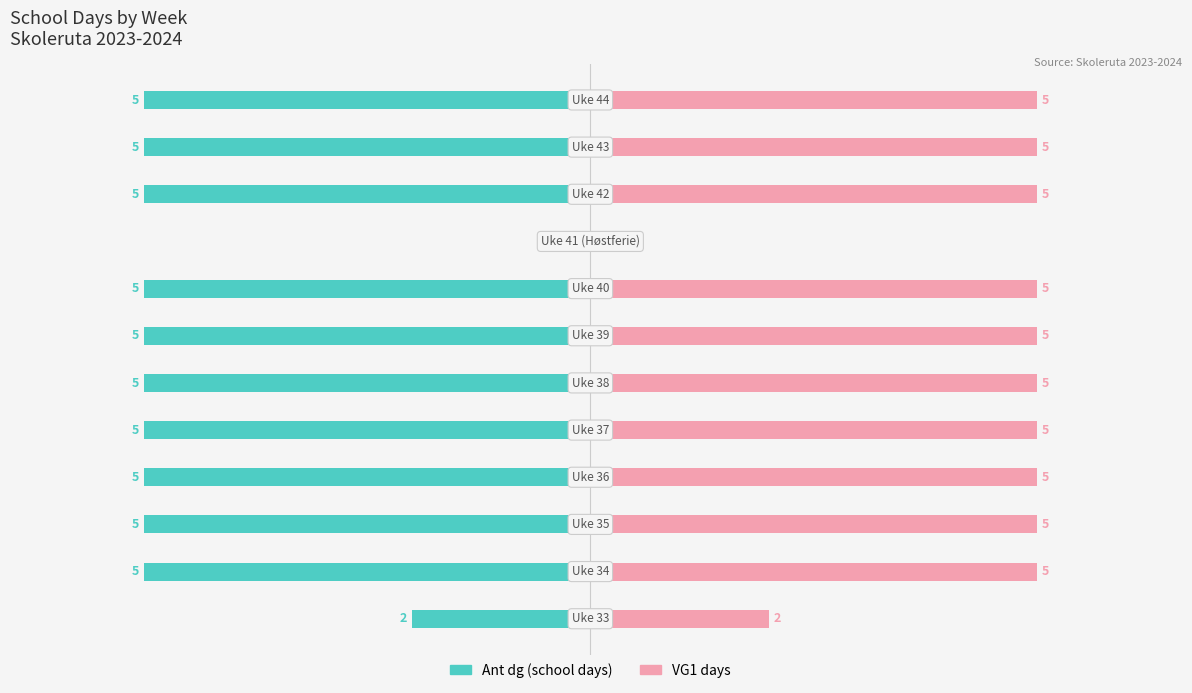

Which series has the largest total across all categories?

VG1 days